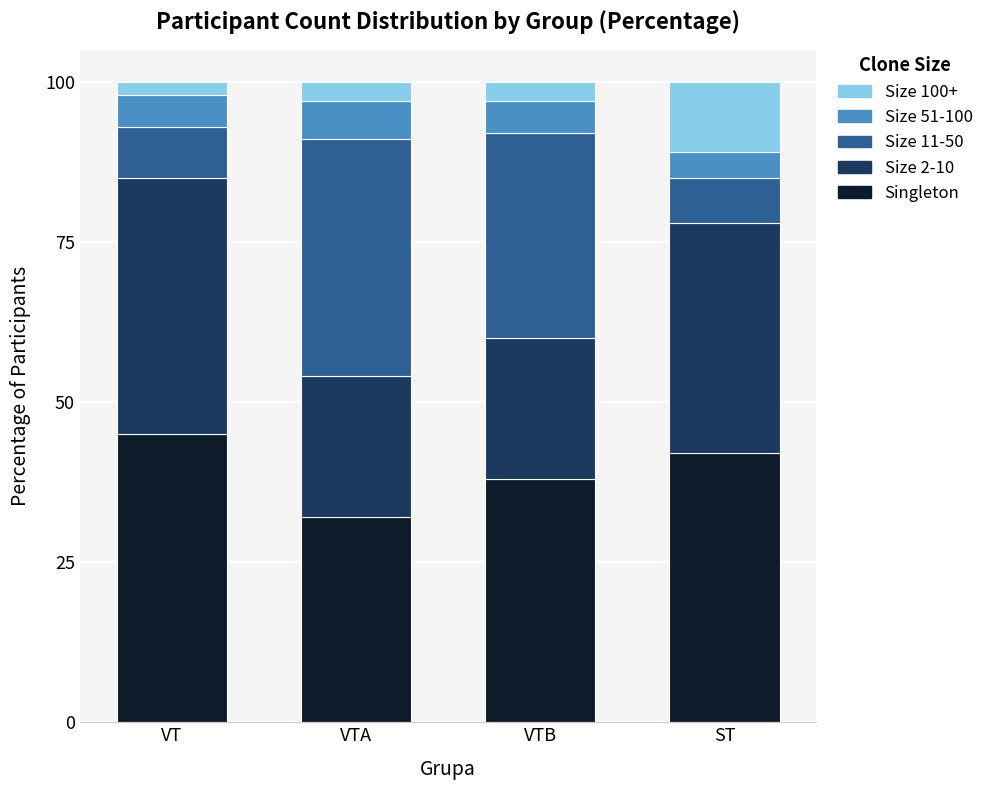

List the labels in order of Singleton value, smallest first.

VTA, VTB, ST, VT